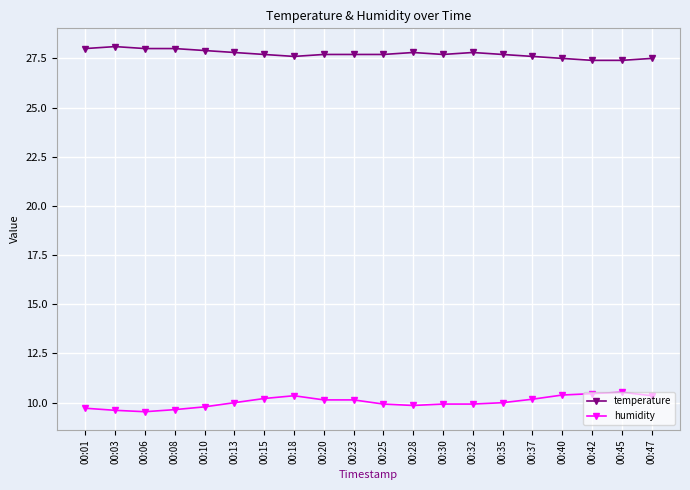

How many distinct data groups are displayed?

2